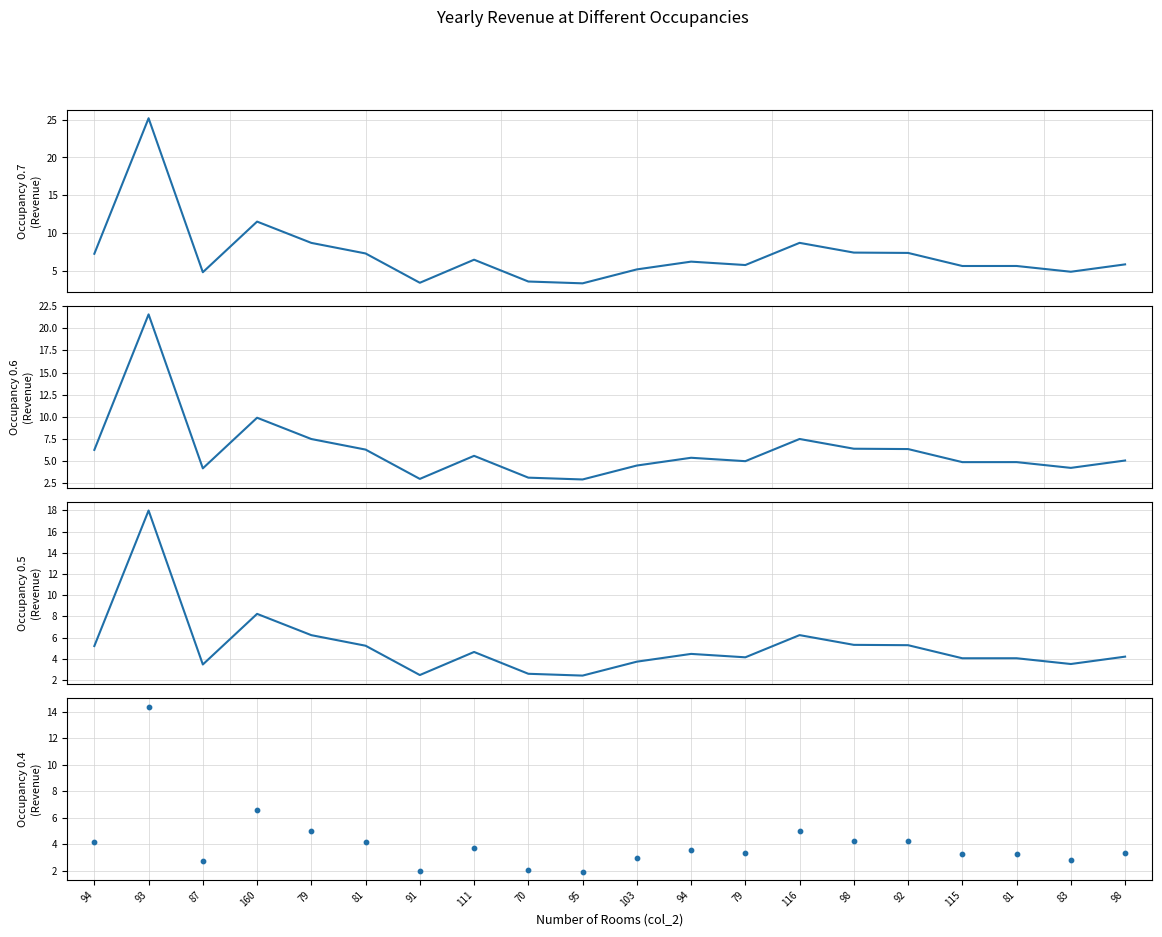

Which series has the largest total across all categories?

Occupancy 0.7